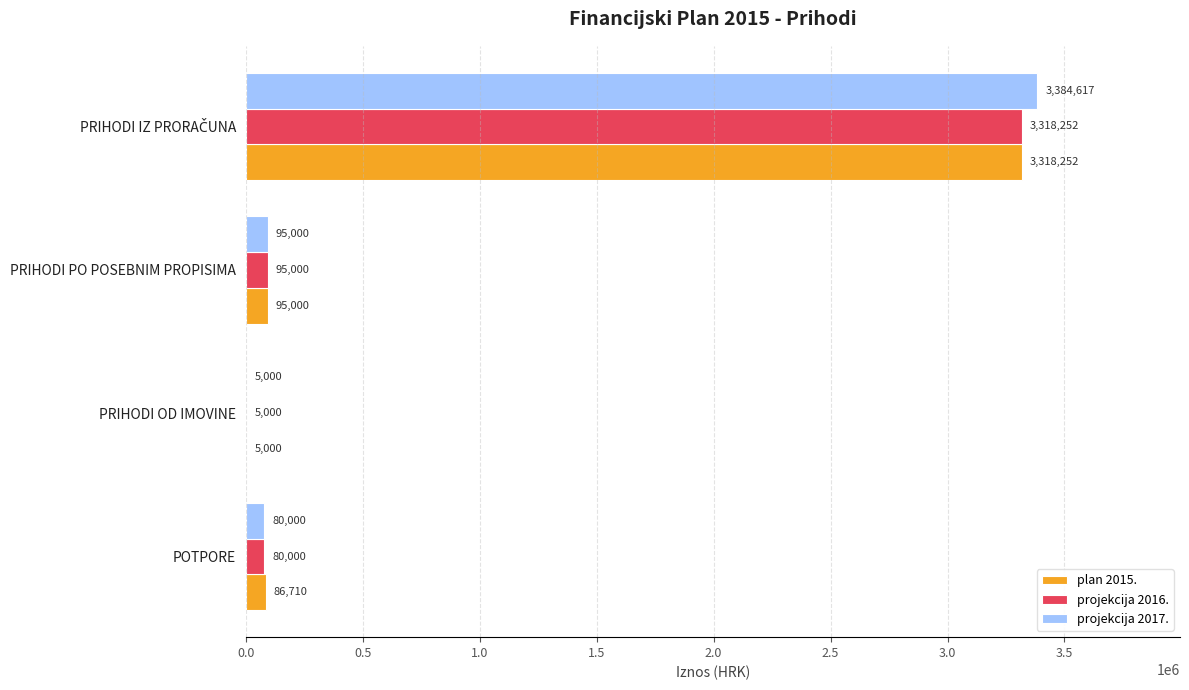

At which label is plan 2015. closest to 1661625?

PRIHODI PO POSEBNIM PROPISIMA